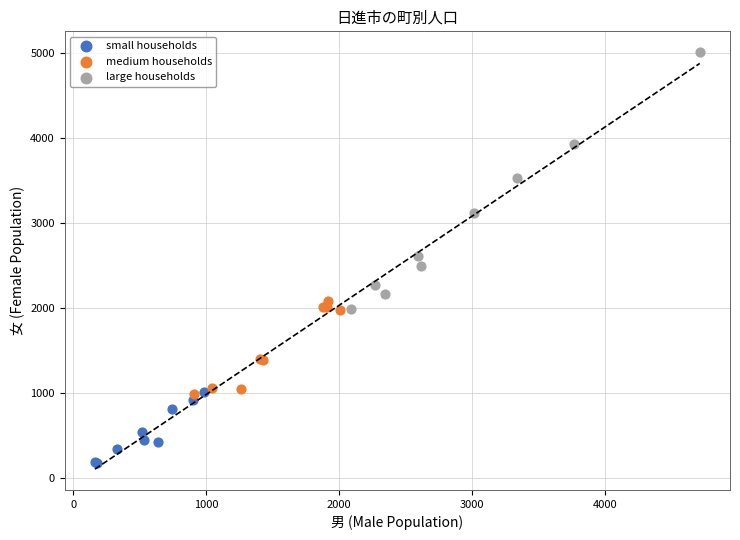

Which series contains the highest Y value?

large households